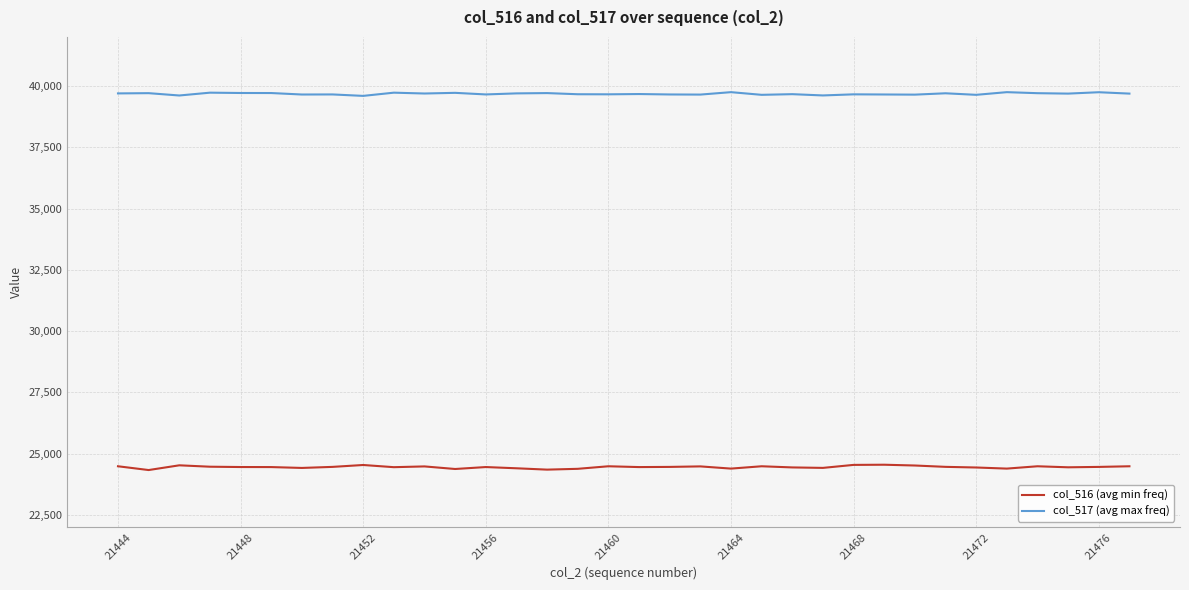

True or false: col_517 (avg max freq) and col_516 (avg min freq) cross at least once.

False